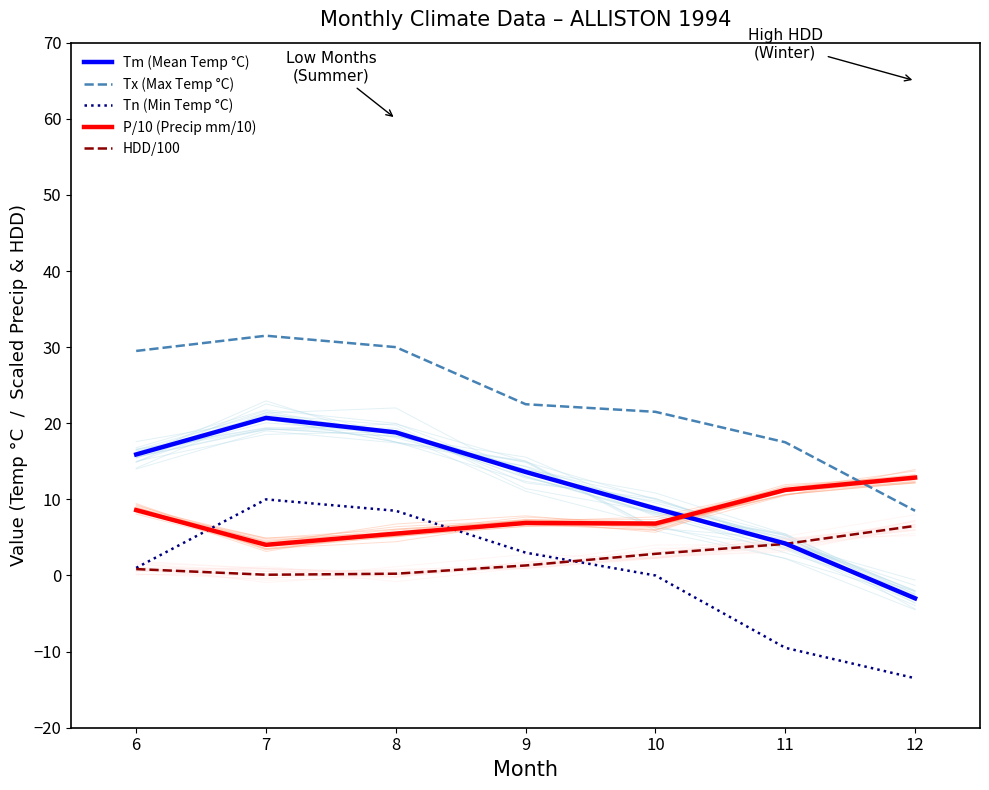

Count the number of categories in the chart.

7